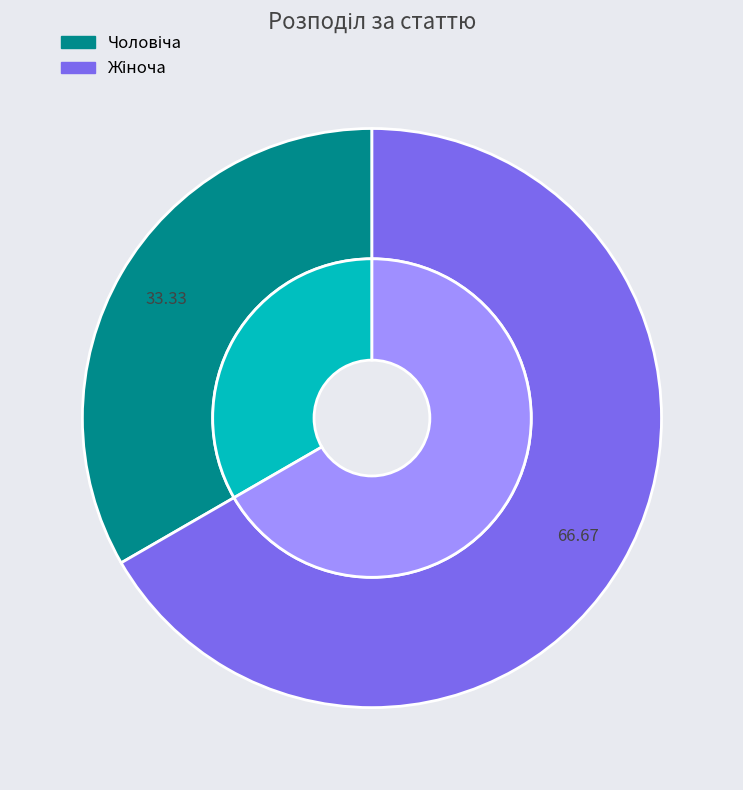

Approximately how many times larger is the value at Жіноча compared to Чоловіча?

2.0